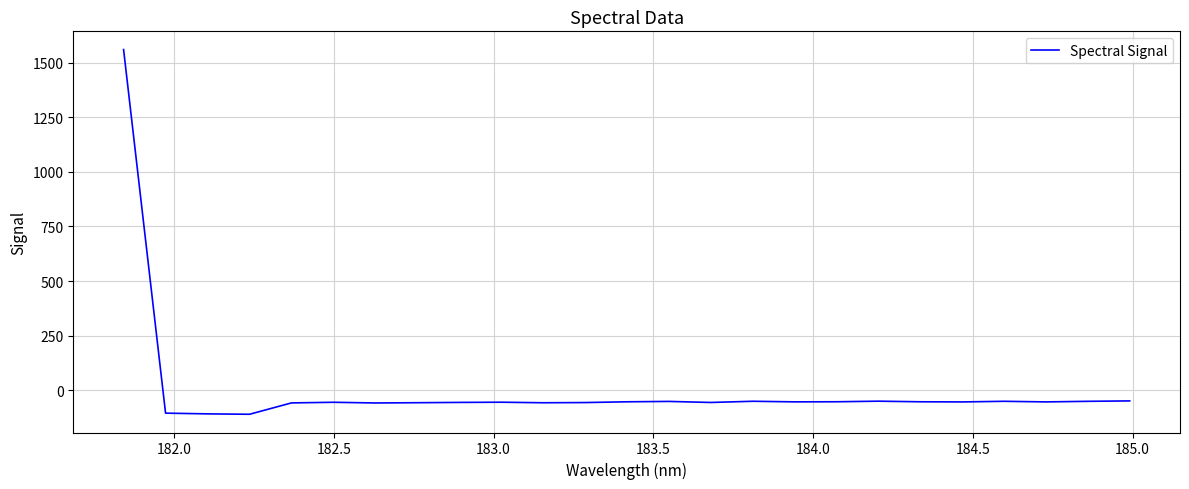

What is the maximum value shown in the chart?

1559.6